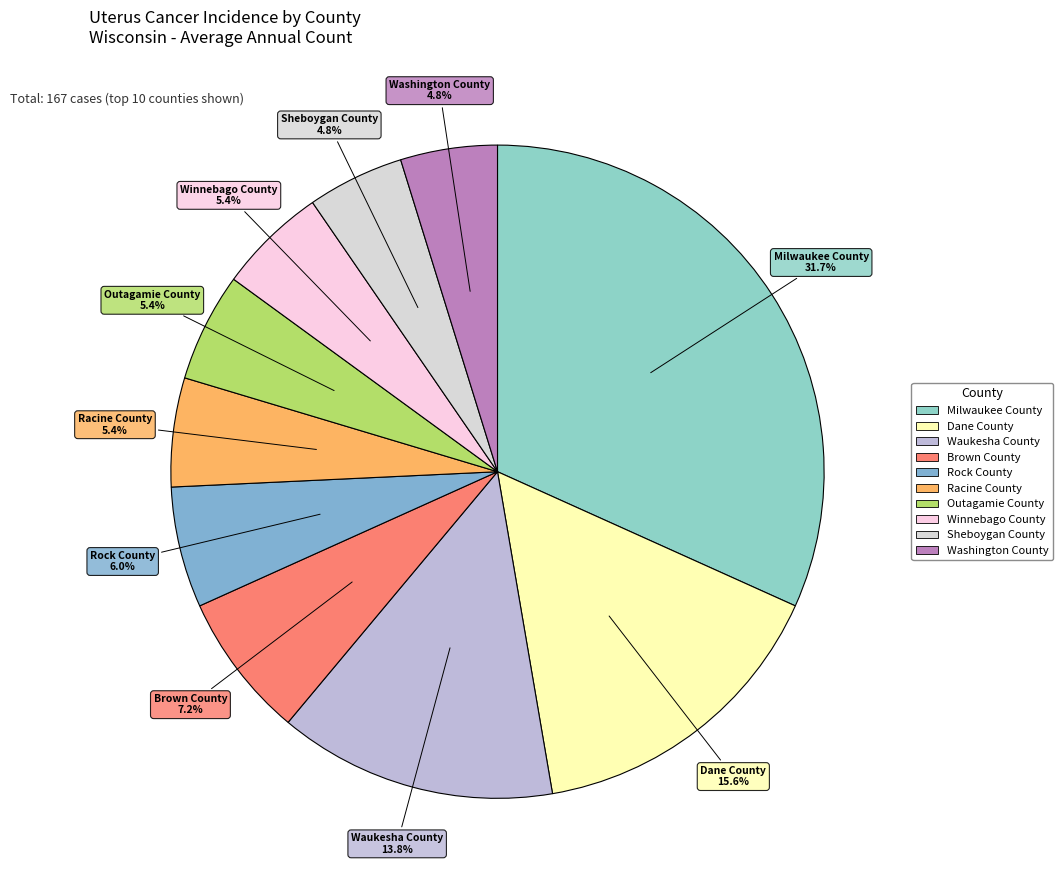

What portion of the pie excludes Brown County?

92.8%